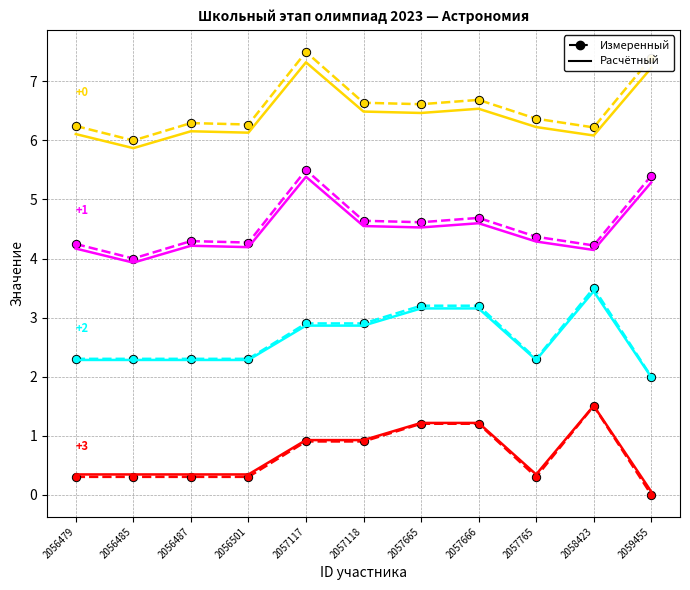

Which label corresponds to the smallest value in the chart?

2059455